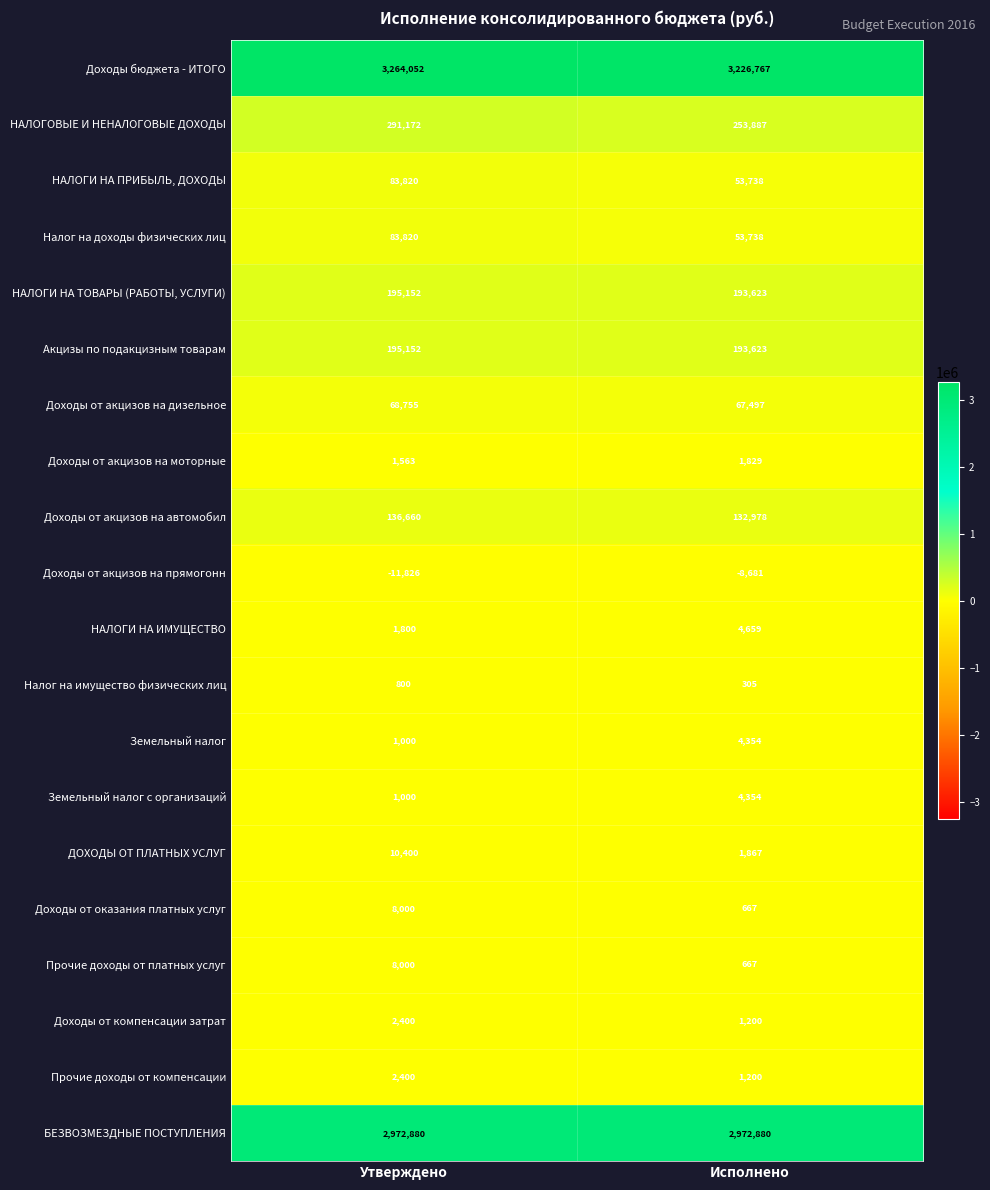

List the labels in order of Доходы от акцизов на автомобил value, largest first.

Утверждено, Исполнено